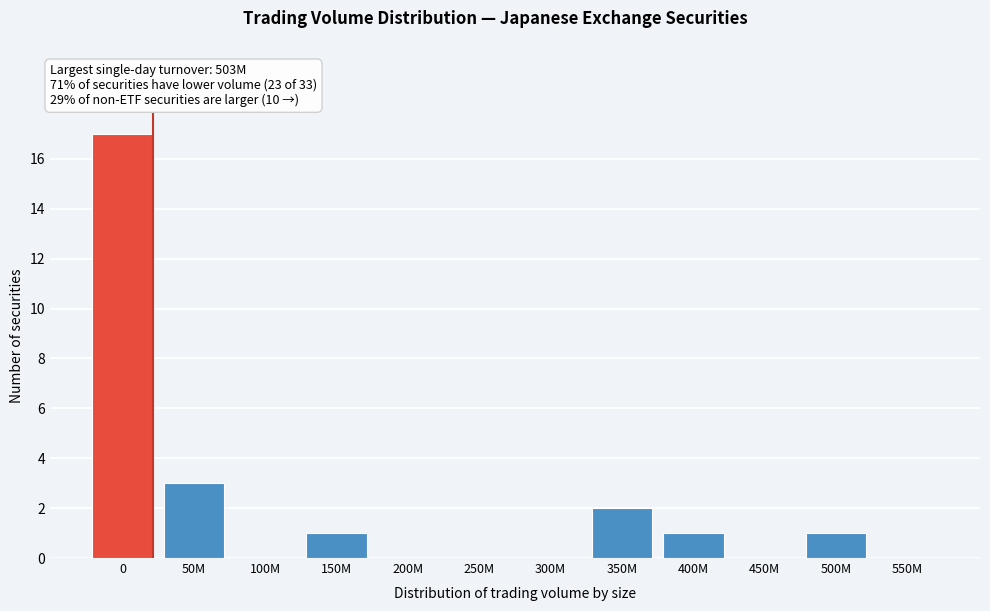

Reading left to right, transcribe all the data shown in this chart.

0=17	50M=3	100M=0	150M=1	200M=0	250M=0	300M=0	350M=2	400M=1	450M=0	500M=1	550M=0